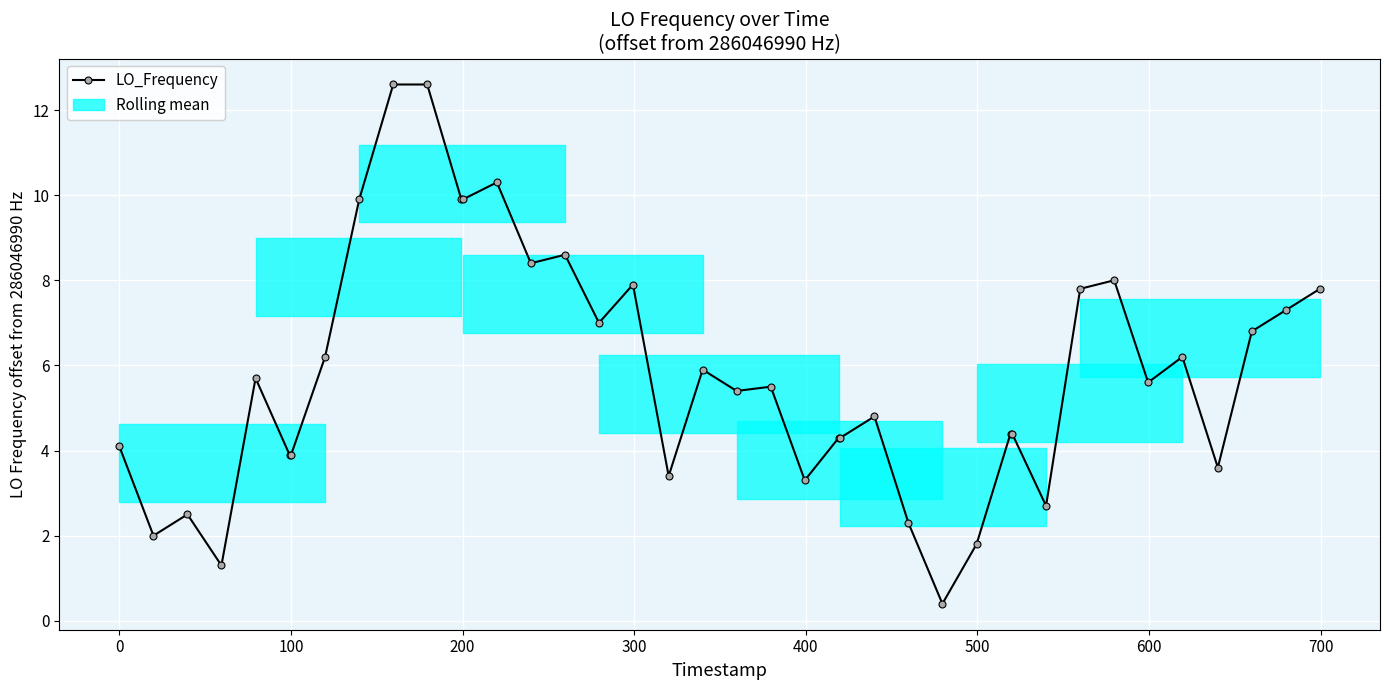

True or false: LO_Frequency has more than 2 points higher than both neighbors.

True